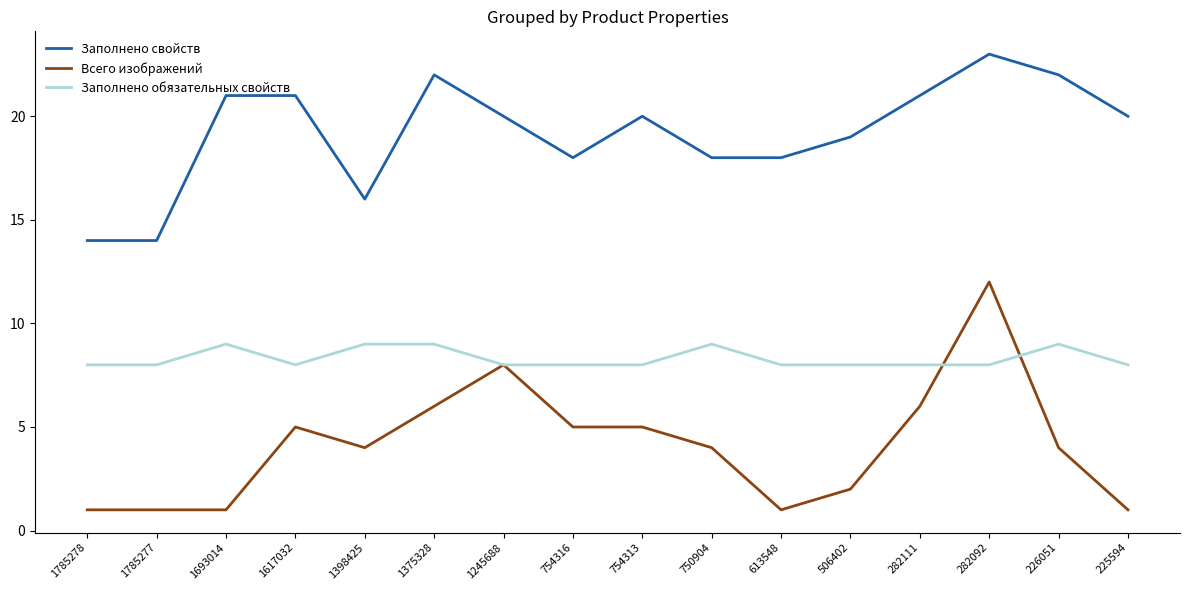

What is the sum of all Заполнено обязательных свойств values?

133